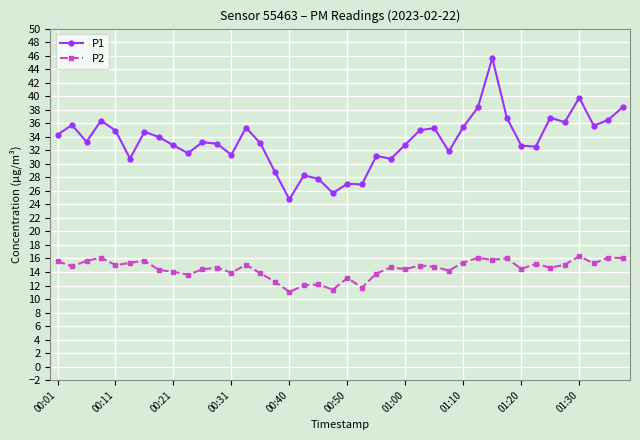

What is the value of the P2 point at the 28th from the left?

14.2